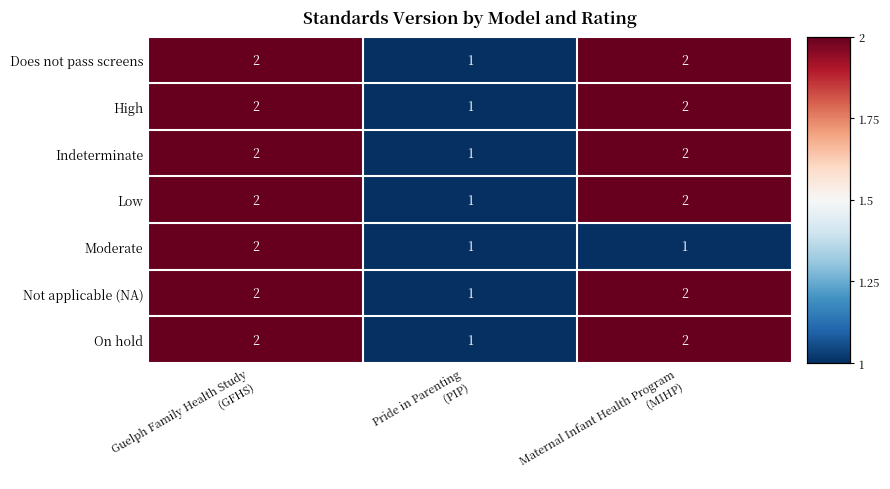

How many On hold values are between 1 and 2?

3